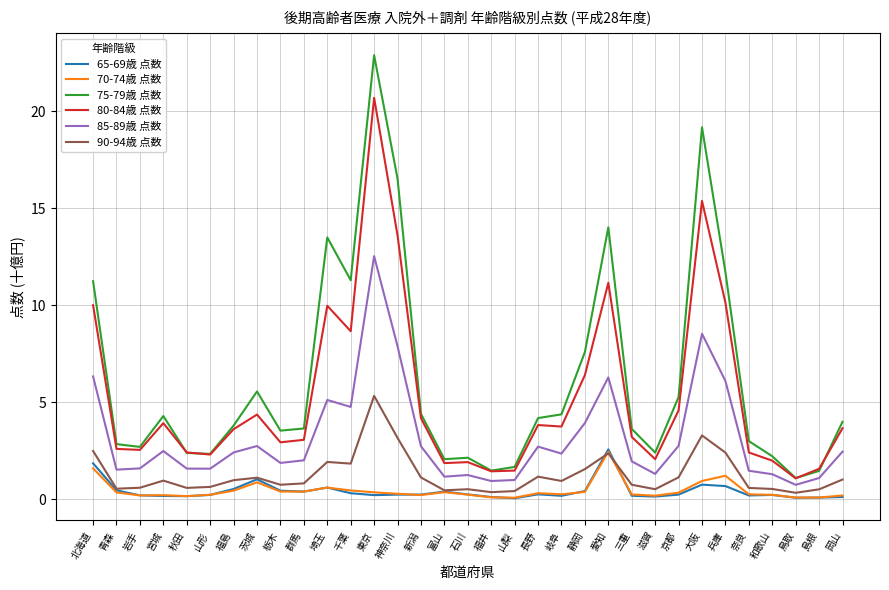

What is the highest value of the 70-74歳 点数 series?

2.4